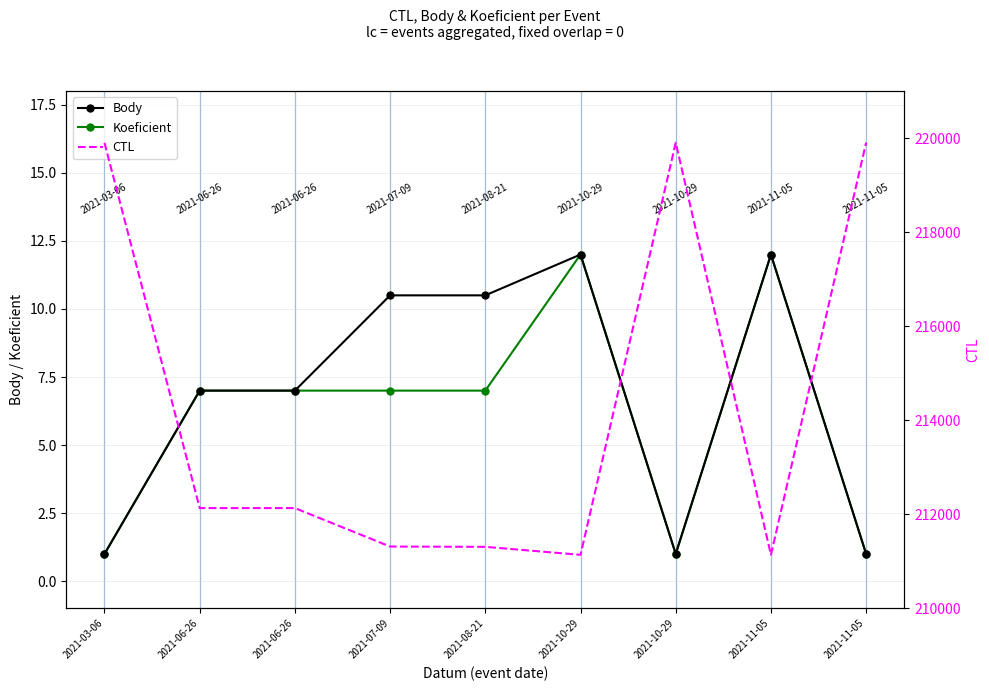

Reading left to right, extract all data points from this chart.

Body: 1.0	7.0	7.0	10.5	10.5	12.0	1.0	12.0	1.0
Koeficient: 1.0	7.0	7.0	7.0	7.0	12.0	1.0	12.0	1.0
CTL: 219902.0	212133.0	212133.0	211315.0	211309.0	211139.0	219906.0	211140.0	219907.0